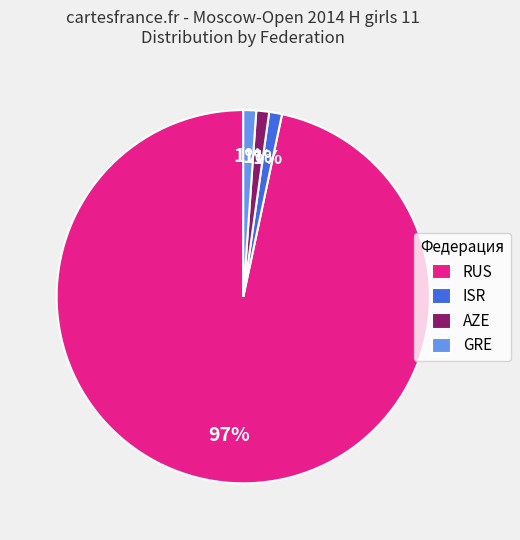

Approximately how many times larger is the value at AZE compared to GRE?

1.0